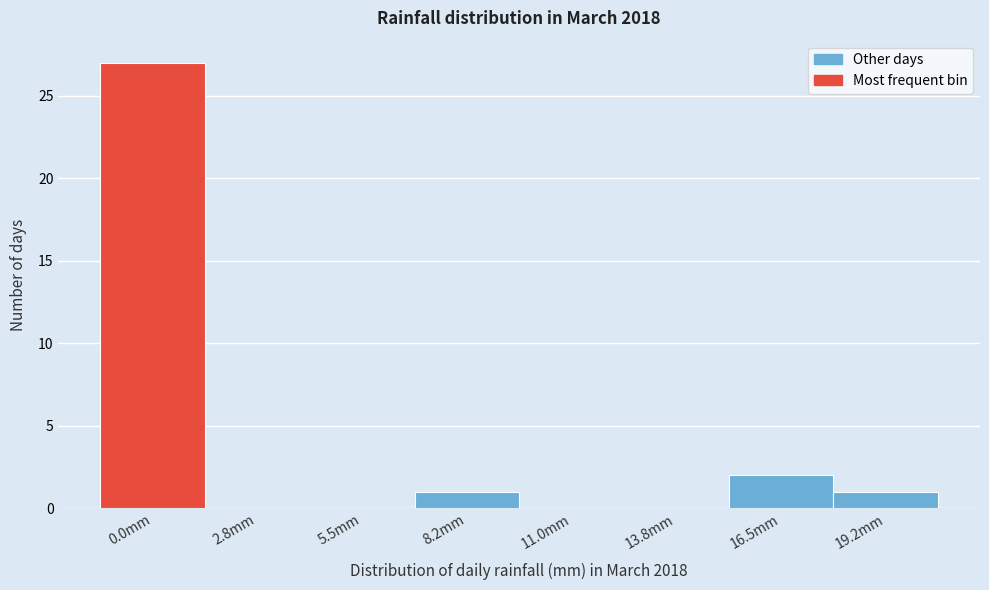

Reading left to right, extract all data points from this chart.

0.0mm=27	2.8mm=0	5.5mm=0	8.2mm=1	11.0mm=0	13.8mm=0	16.5mm=2	19.2mm=1